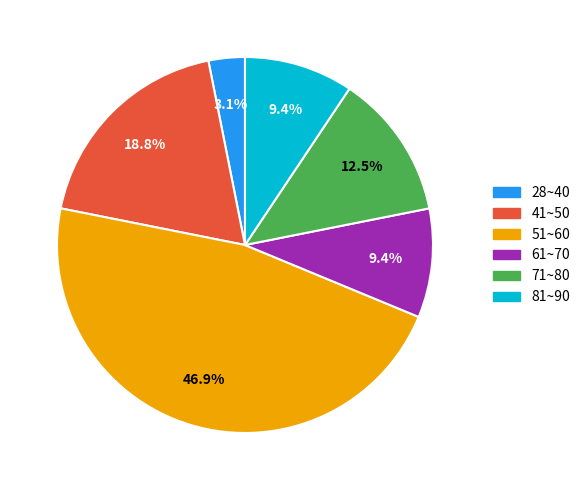

Does any single category account for the majority?

No